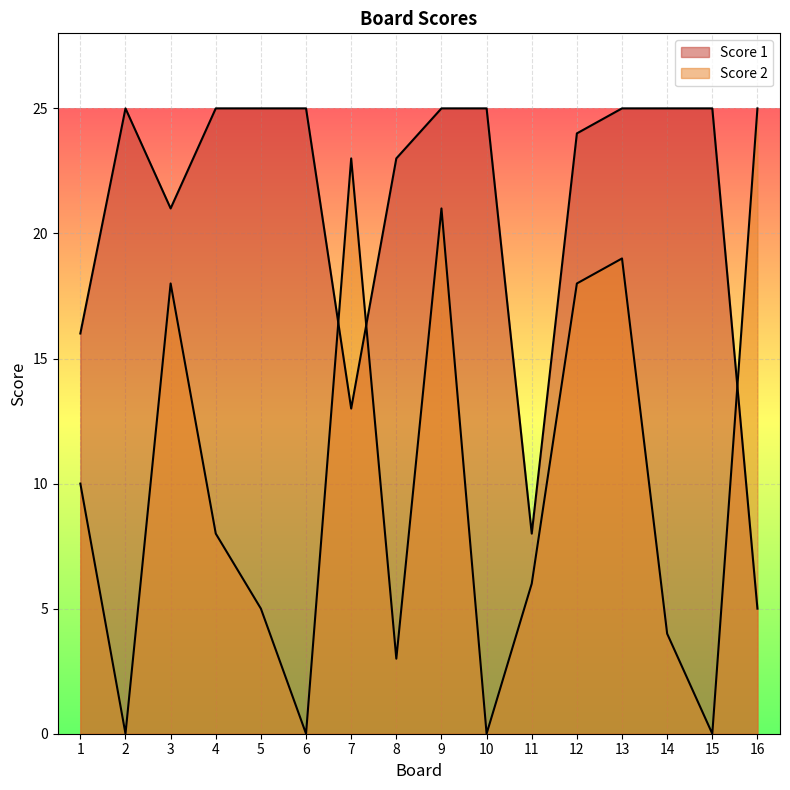

True or false: Score 1 has a value of 16 at 1.

True